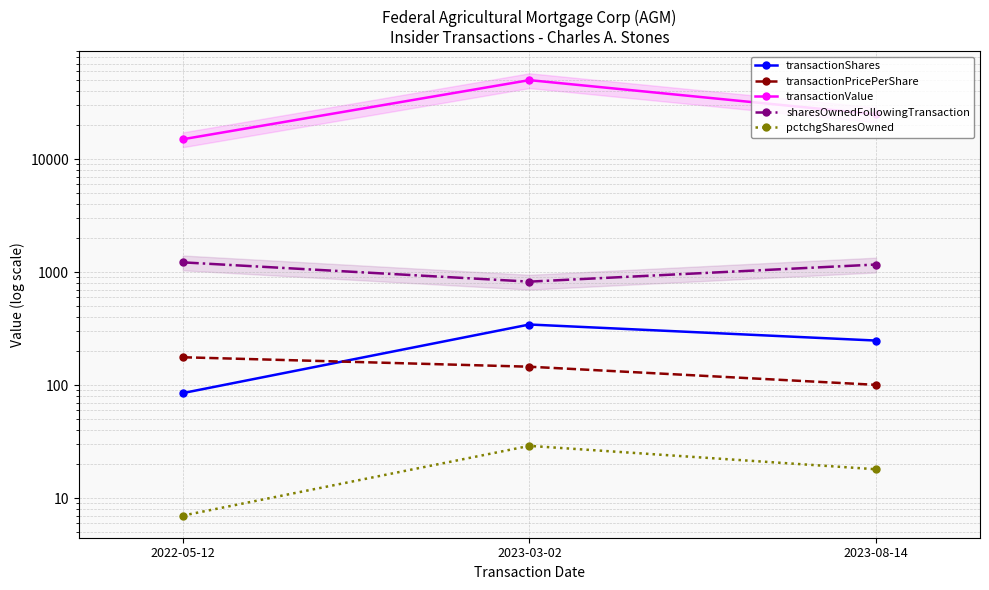

What is the difference between the second highest and minimum values in the pctchgSharesOwned series?

11.0